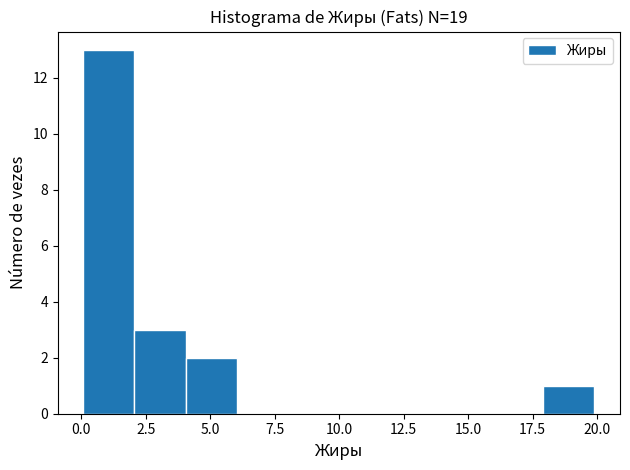

Around what value on the x-axis is the tallest bar? Give the approximate position of its centre, as read against the axis.

1.0